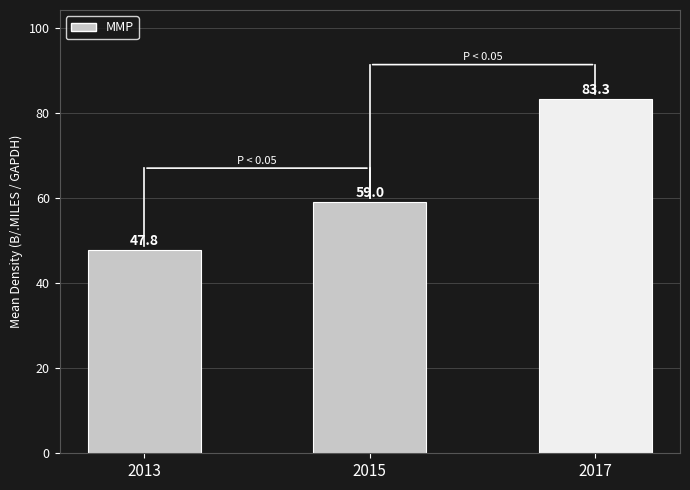

Reading right to left, what are all the values shown in this chart?

2017=83.3	2015=59.0	2013=47.8